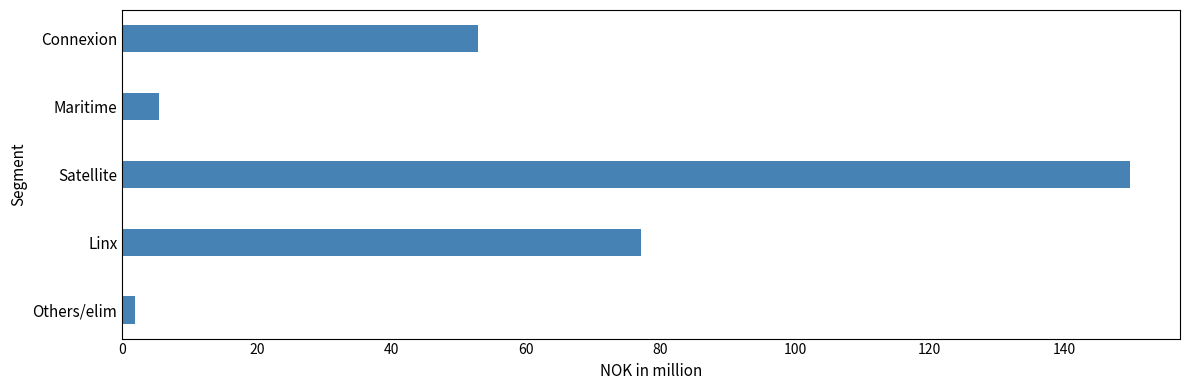

What is the label of the 4th bar from the top?

Linx